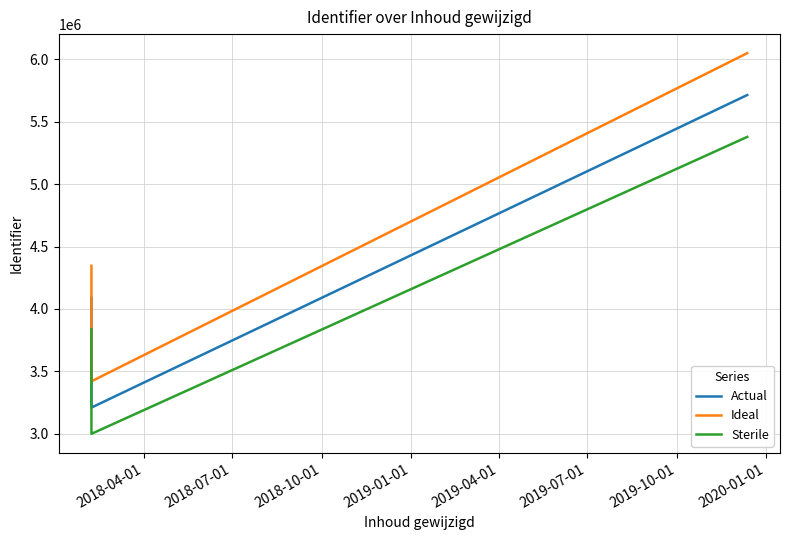

Which series has the largest range (max minus min)?

Ideal